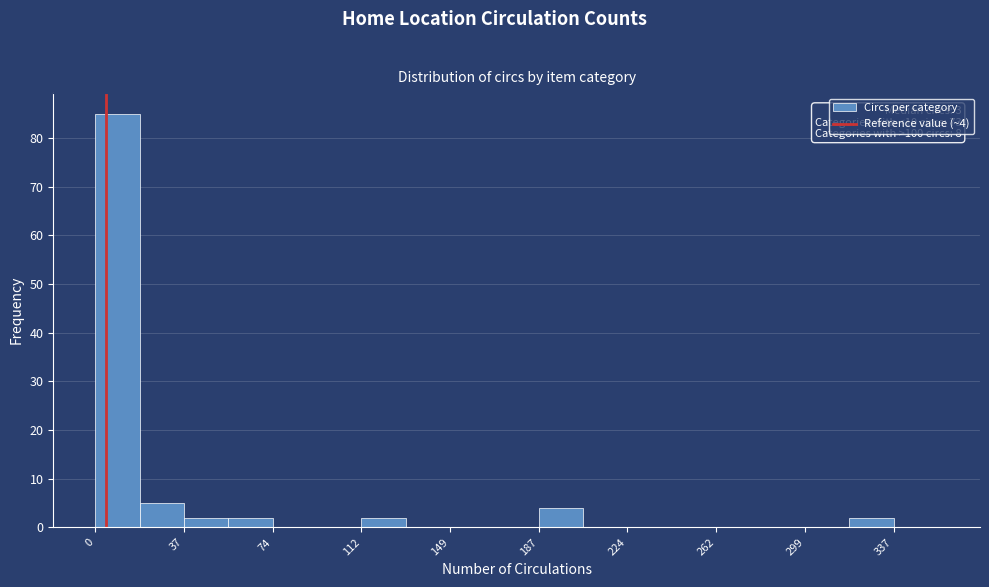

Around what value on the x-axis is the tallest bar? Give the approximate position of its centre, as read against the axis.

10